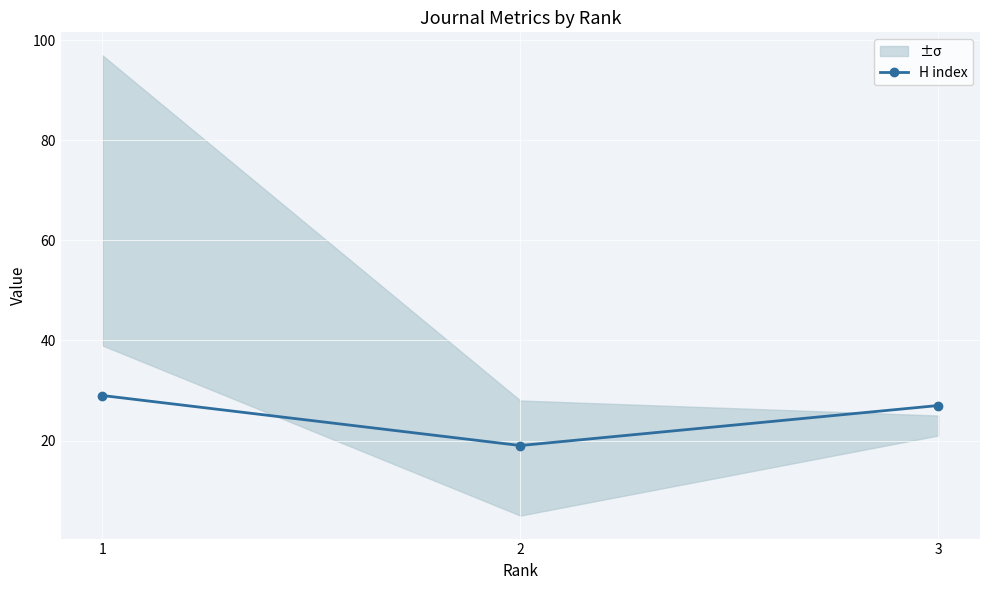

Reading left to right, list all the values displayed in this chart.

1=29	2=19	3=27